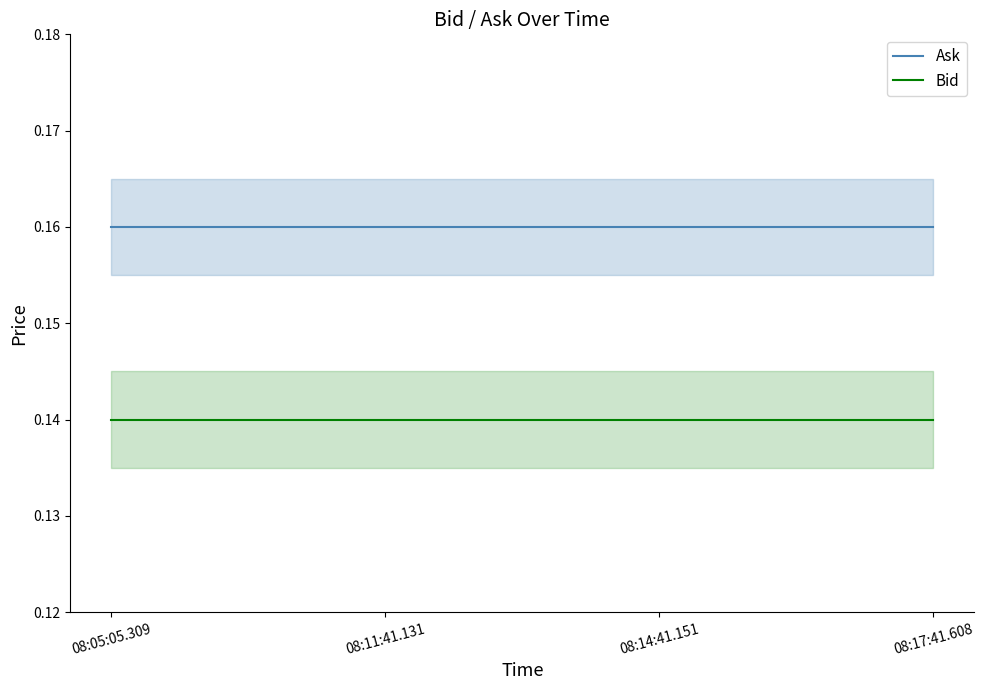

Between 08:05:05.309 and 08:17:41.608, which series saw the biggest shift?

Ask